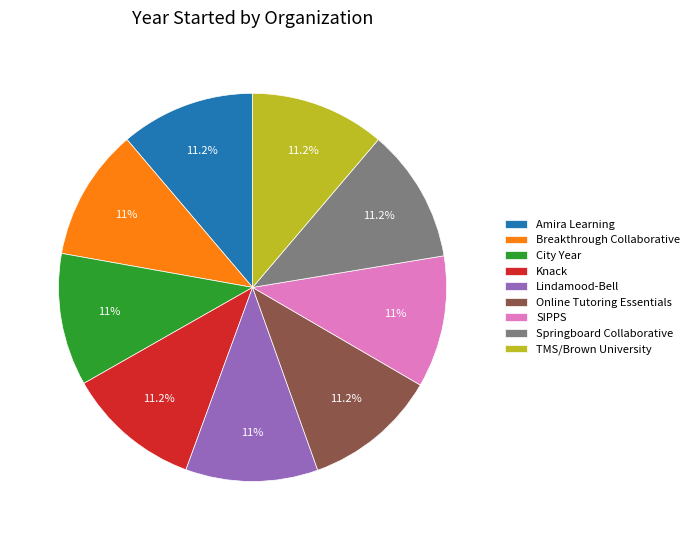

How many segments does this pie chart have?

9